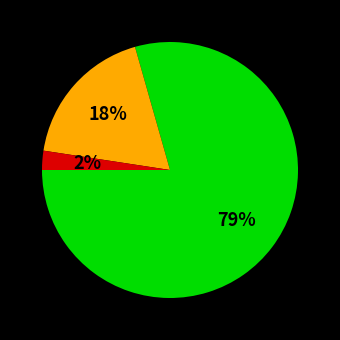

To the nearest percent, what is the average slice percentage?

33%